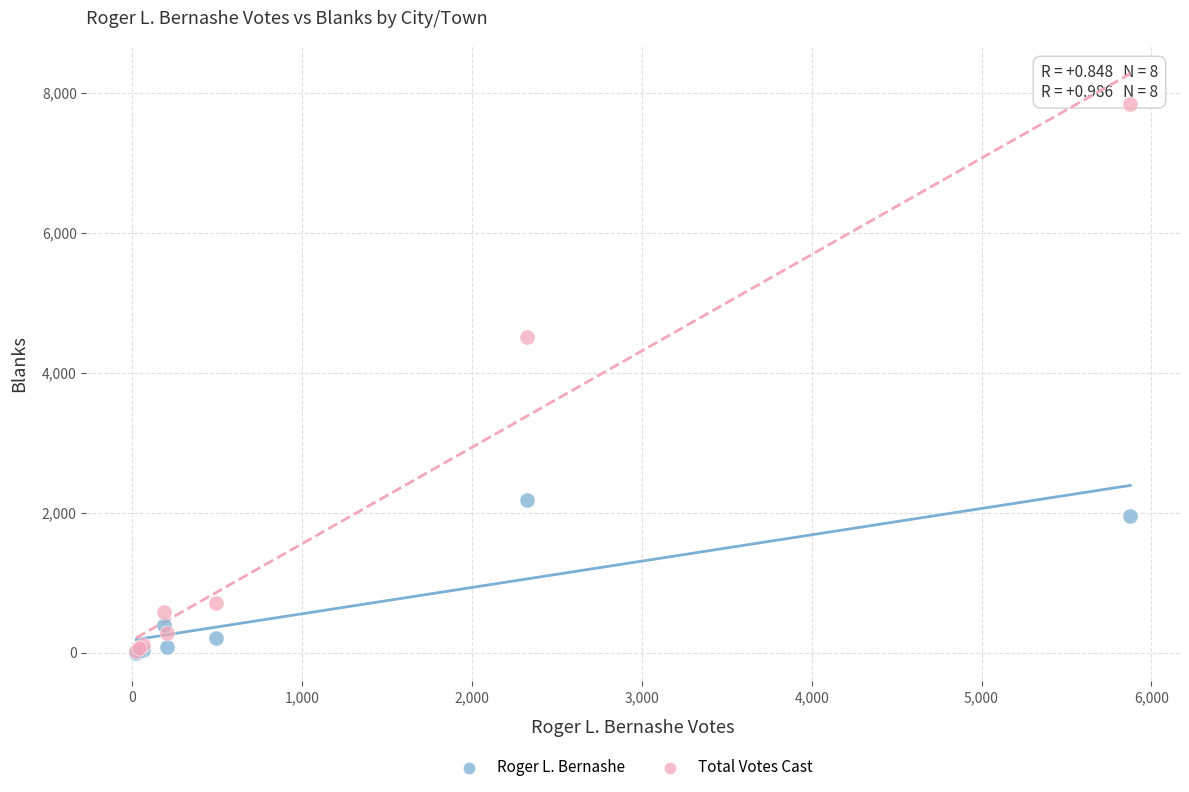

In the Total Votes Cast series, what Y value is closest to 3934?

4513